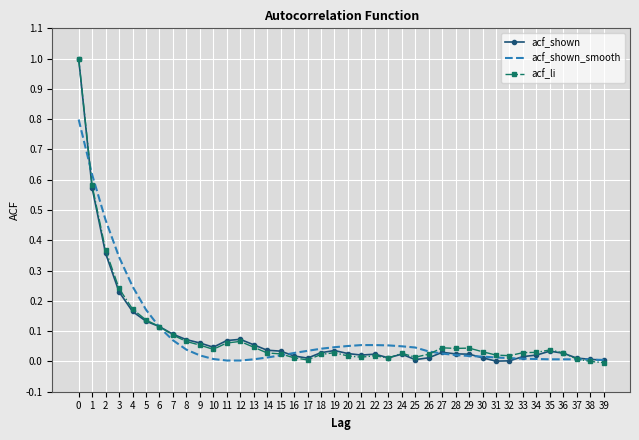

Is the value of acf_shown_smooth at 23 greater than the value of acf_li at 7?

No